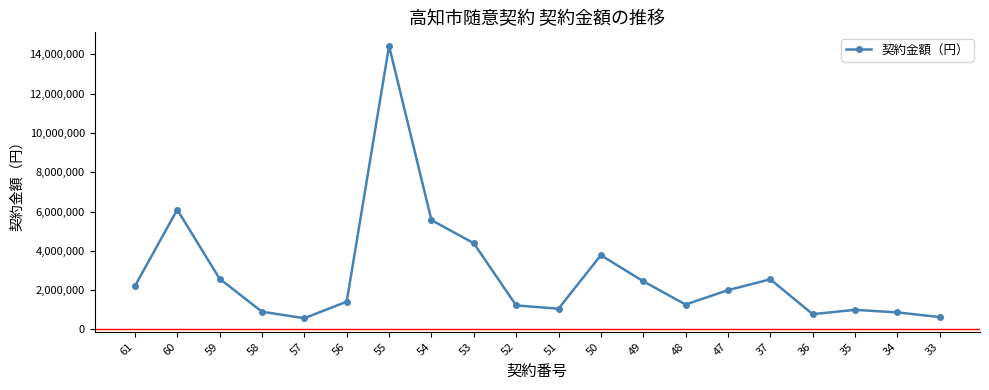

What is the minimum value shown in the chart?

572000